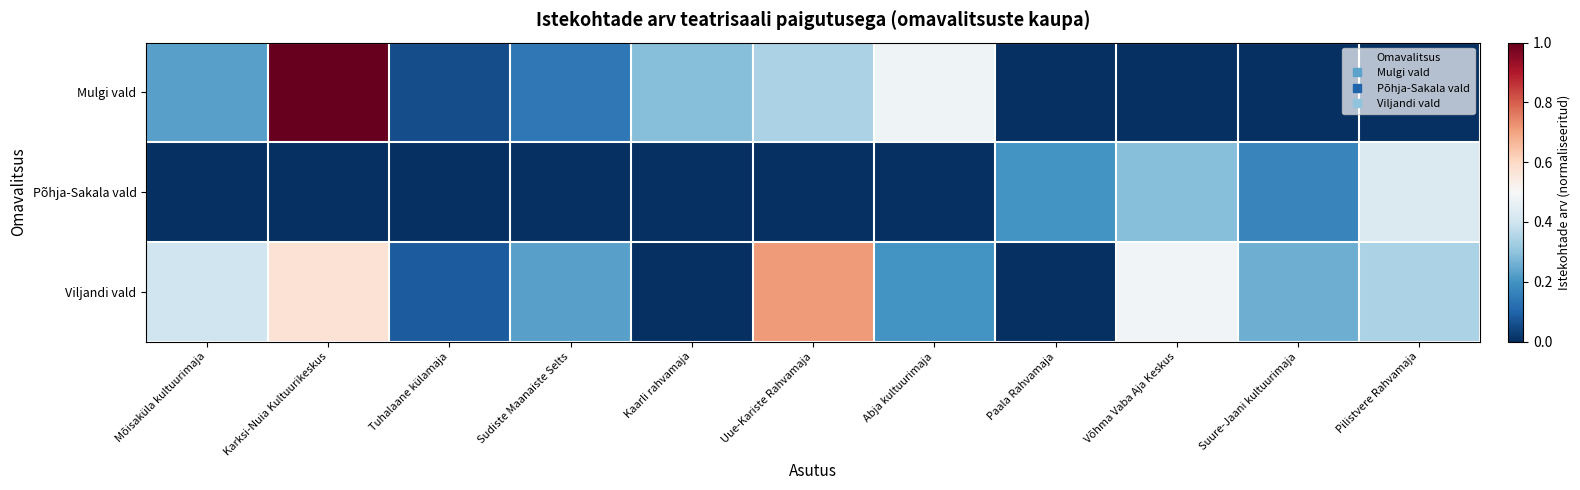

Reading left to right, list all the values displayed in this chart.

Mulgi vald: Mõisaküla kultuurimaja=0.2	Karksi-Nuia Kultuurikeskus=1.0	Tuhalaane külamaja=0.1	Sudiste Maanaiste Selts=0.1	Kaarli rahvamaja=0.3	Uue-Kariste Rahvamaja=0.3	Abja kultuurimaja=0.5	Paala Rahvamaja=0.0	Võhma Vaba Aja Keskus=0.0	Suure-Jaani kultuurimaja=0.0	Pilistvere Rahvamaja=0.0
Põhja-Sakala vald: Mõisaküla kultuurimaja=0.0	Karksi-Nuia Kultuurikeskus=0.0	Tuhalaane külamaja=0.0	Sudiste Maanaiste Selts=0.0	Kaarli rahvamaja=0.0	Uue-Kariste Rahvamaja=0.0	Abja kultuurimaja=0.0	Paala Rahvamaja=0.2	Võhma Vaba Aja Keskus=0.3	Suure-Jaani kultuurimaja=0.2	Pilistvere Rahvamaja=0.4
Viljandi vald: Mõisaküla kultuurimaja=0.4	Karksi-Nuia Kultuurikeskus=0.6	Tuhalaane külamaja=0.1	Sudiste Maanaiste Selts=0.2	Kaarli rahvamaja=0.0	Uue-Kariste Rahvamaja=0.7	Abja kultuurimaja=0.2	Paala Rahvamaja=0.0	Võhma Vaba Aja Keskus=0.5	Suure-Jaani kultuurimaja=0.3	Pilistvere Rahvamaja=0.3